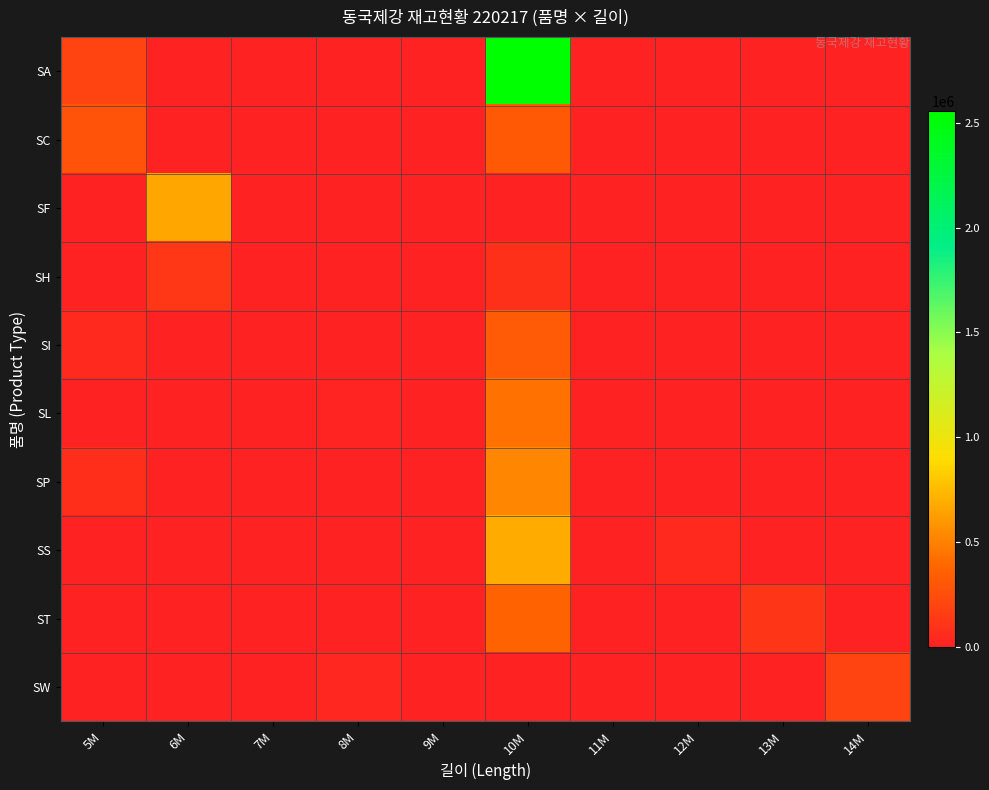

What is the greatest value displayed?

2554750